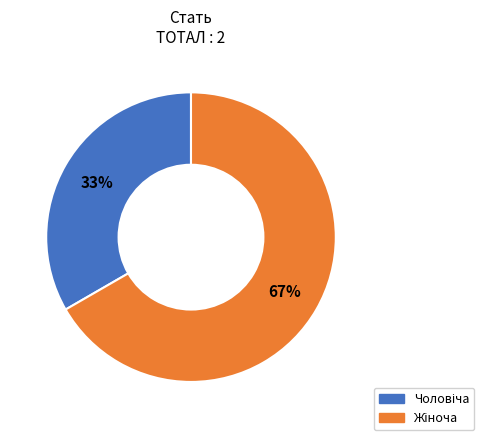

To the nearest percent, what is the average slice percentage?

50%